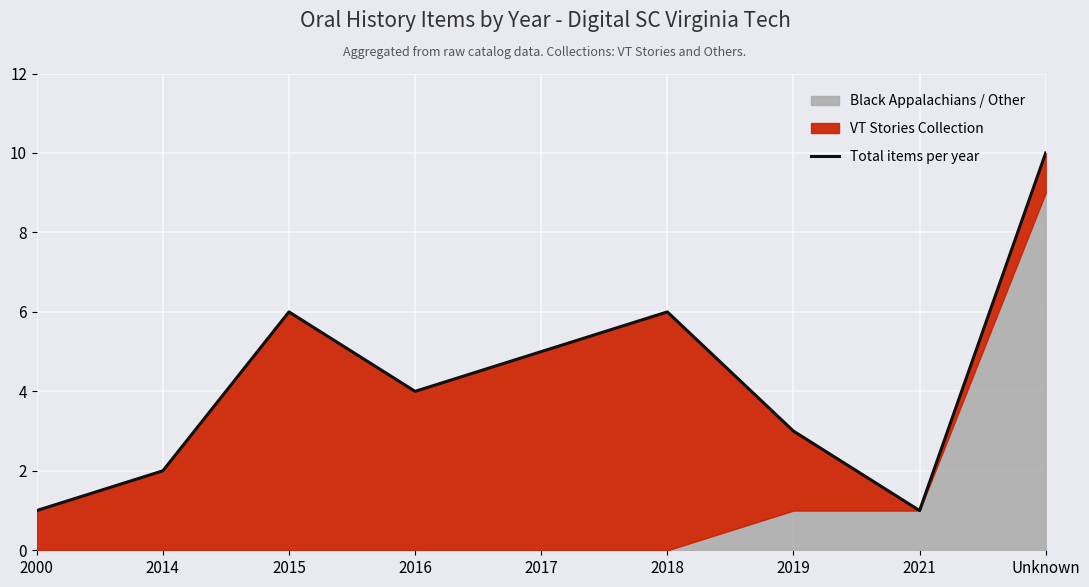

Rank the categories by value from lowest to highest.

2000, 2021, 2014, 2019, 2016, 2017, 2015, 2018, Unknown